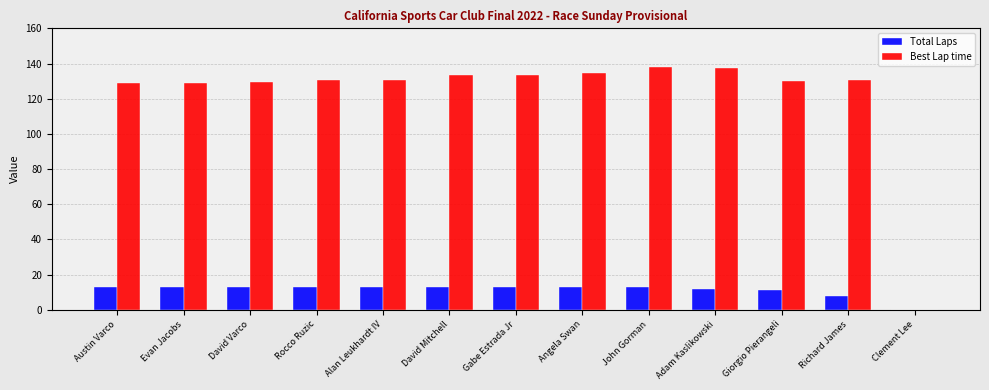

What is the maximum value for Best Lap time?

137.8